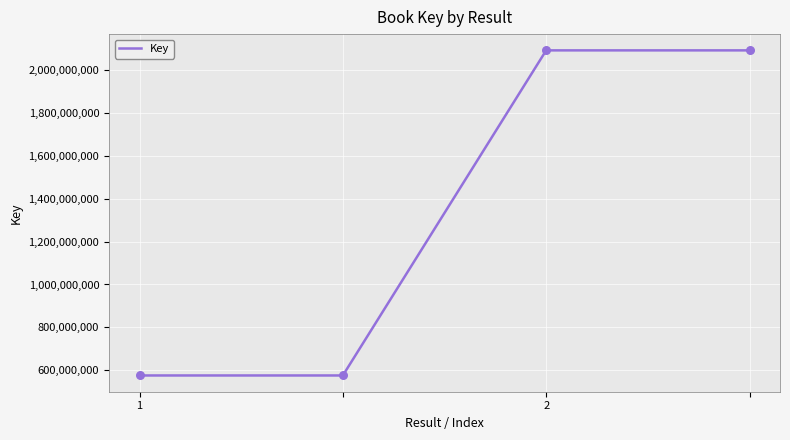

What is the maximum value shown in the chart?

2092082045